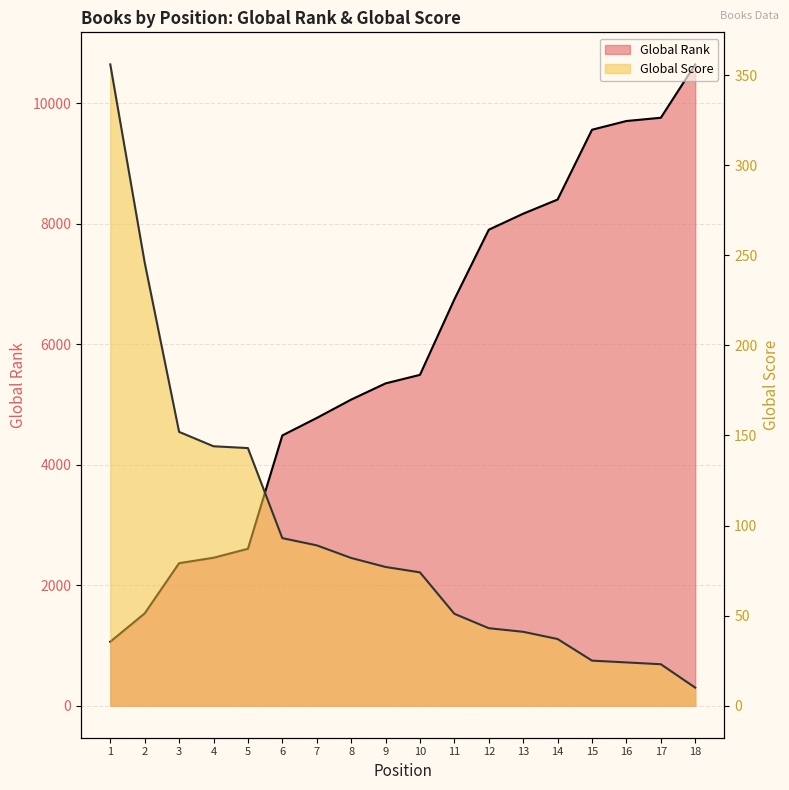

List the series in order of their peak value, lowest first.

Global Score, Global Rank